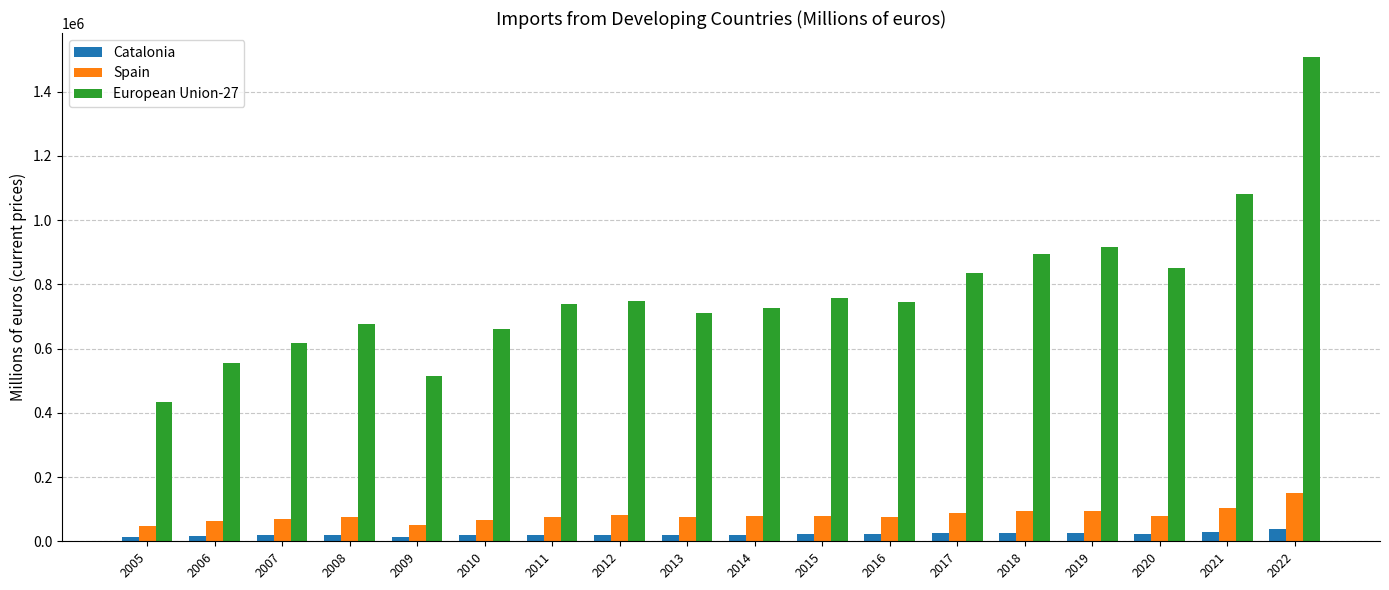

Where is European Union-27 nearest to the value 971019?

2019